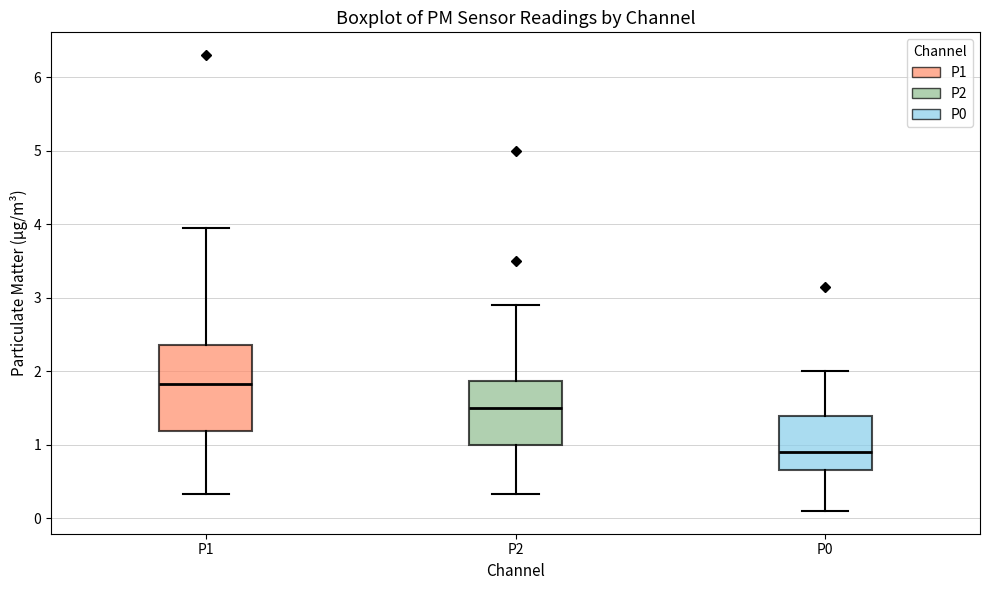

Which box has the highest median line?

P1